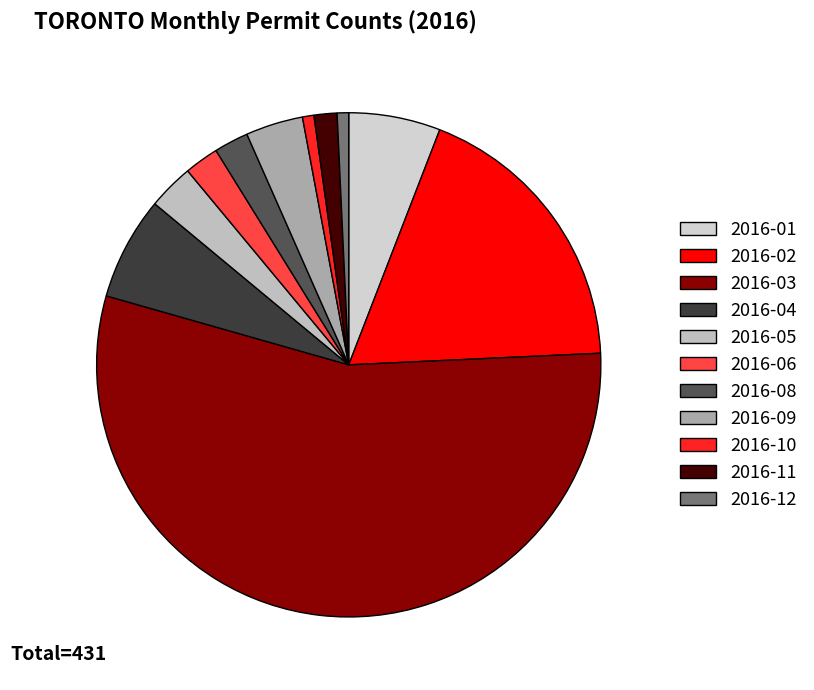

How many segments does this pie chart have?

11